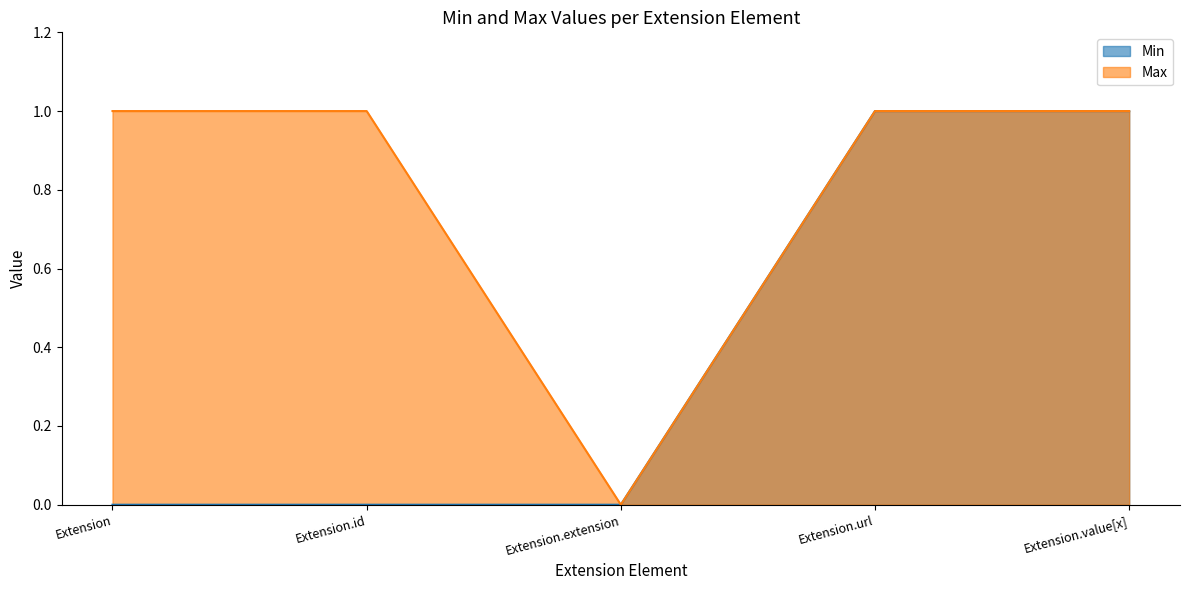

Rank the categories by Max value from highest to lowest.

Extension, Extension.id, Extension.url, Extension.value[x], Extension.extension